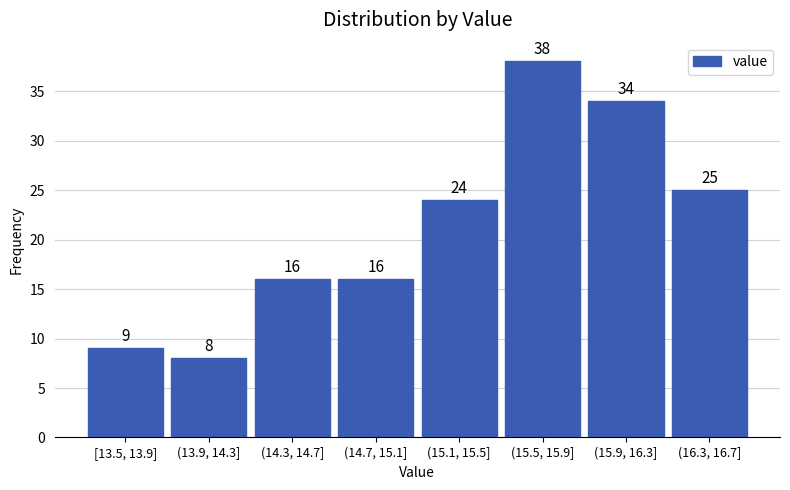

Reading left to right, extract all data points from this chart.

9	8	16	16	24	38	34	25